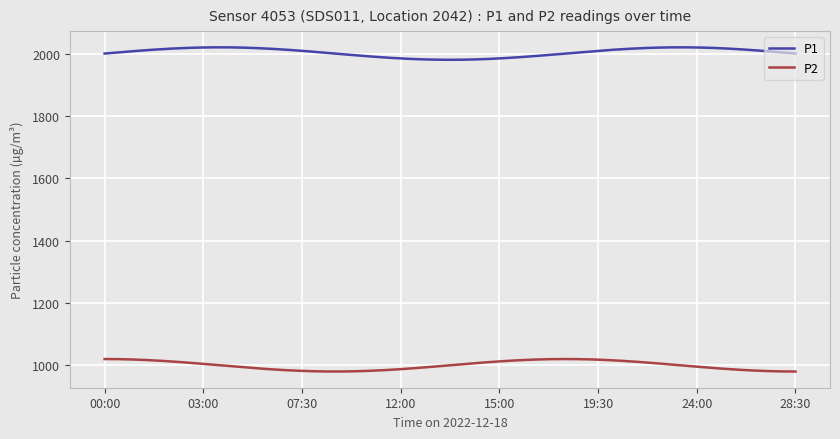

List the series in order of their overall mean, highest first.

P1, P2